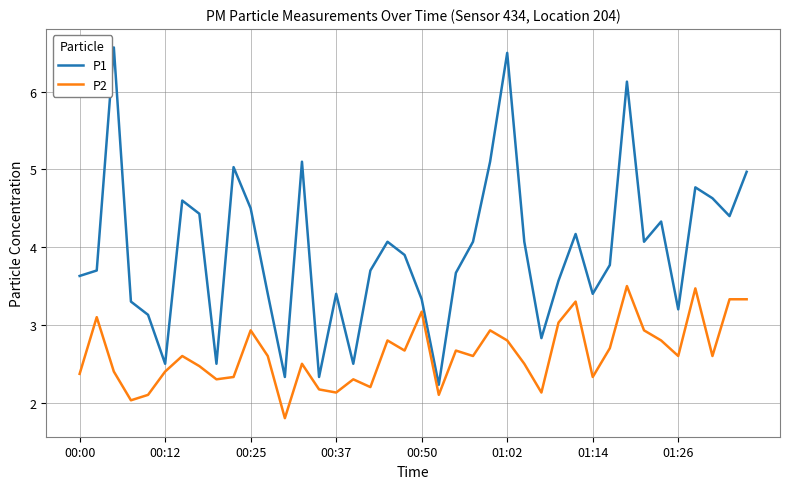

Which series has the largest total across all categories?

P1